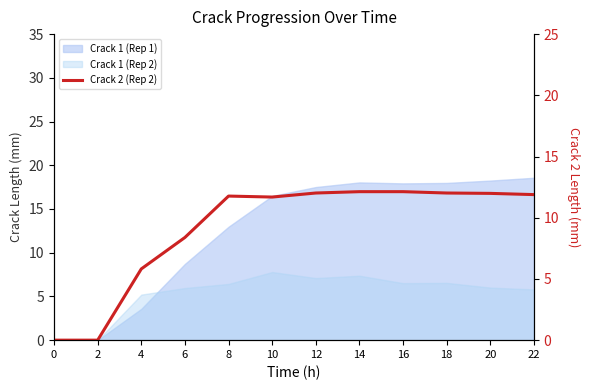

At which category does the data reach its first local valley?

10